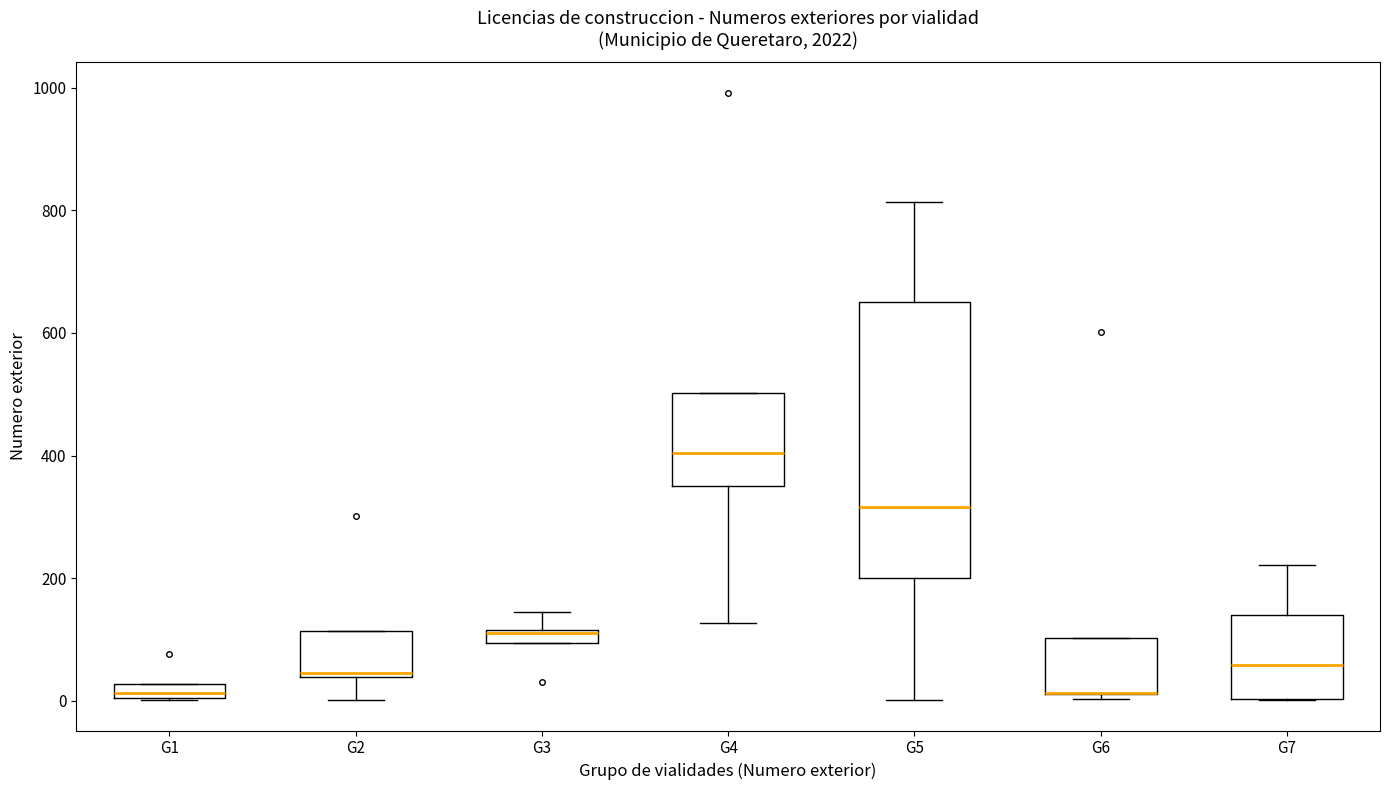

Which box is the tallest, from its lower edge to its upper edge?

G5